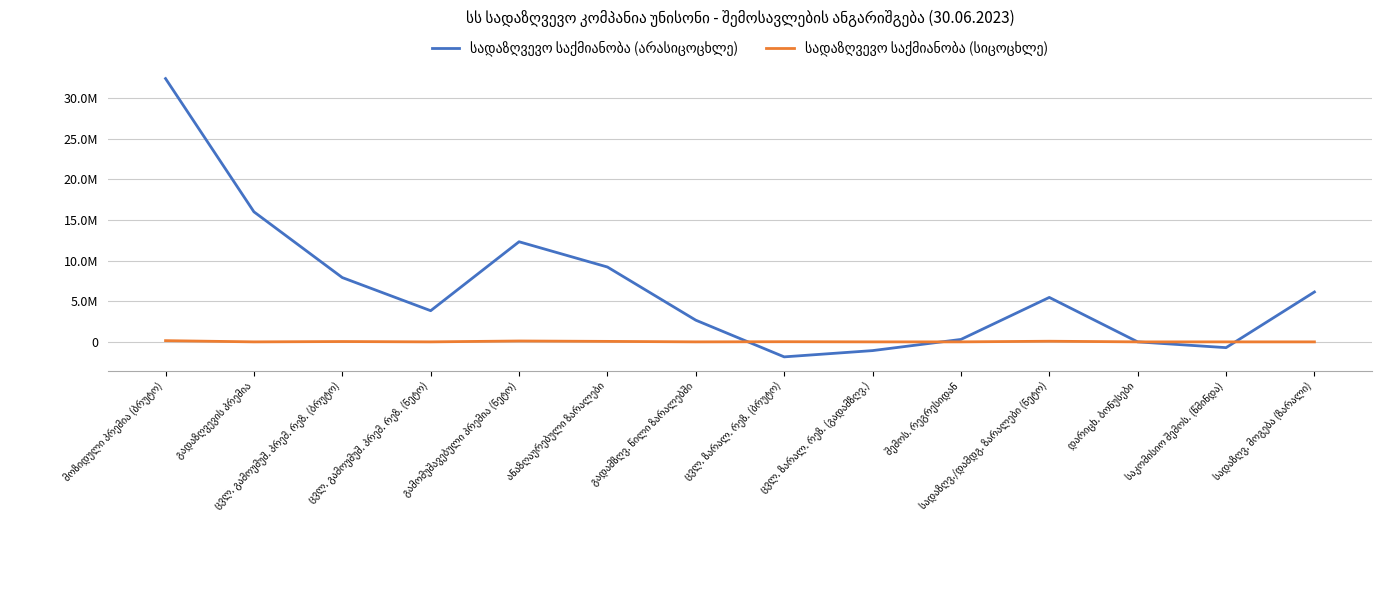

At ცვლ. ზარალ. რეზ. (გადამზღვ.), list the series in order from largest to smallest.

სადაზღვევო საქმიანობა (სიცოცხლე), სადაზღვევო საქმიანობა (არასიცოცხლე)